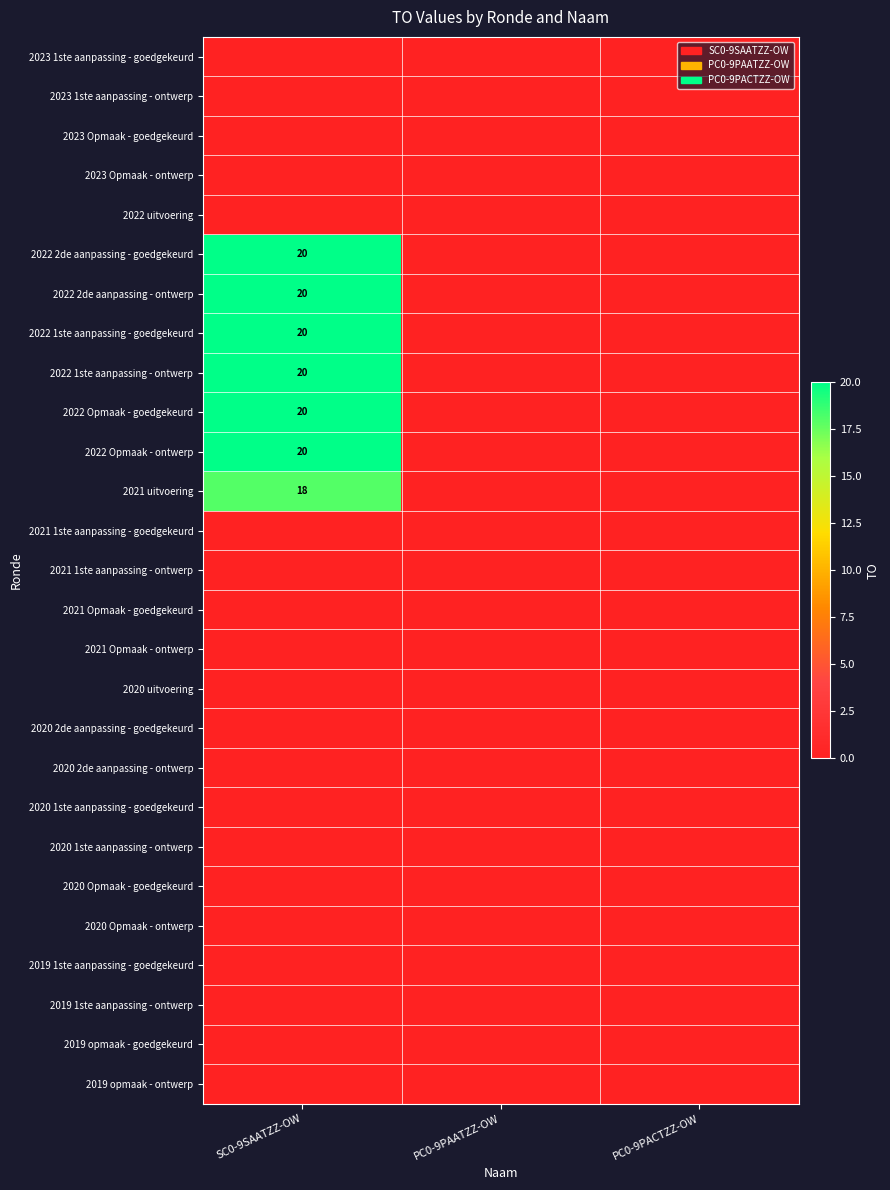

The 2022 uitvoering series shows 0 at SC0-9SAATZZ-OW. True or false?

True